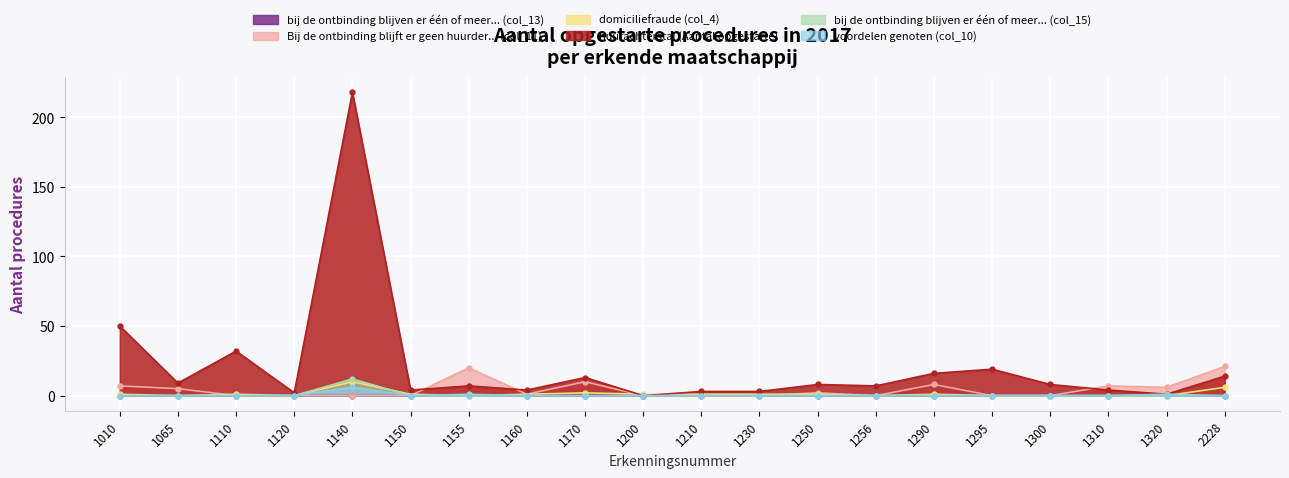

True or false: bij de ontbinding blijven er één of meer... (col_15) and huurachterstal (Aantal opgestarte) cross at least once.

False